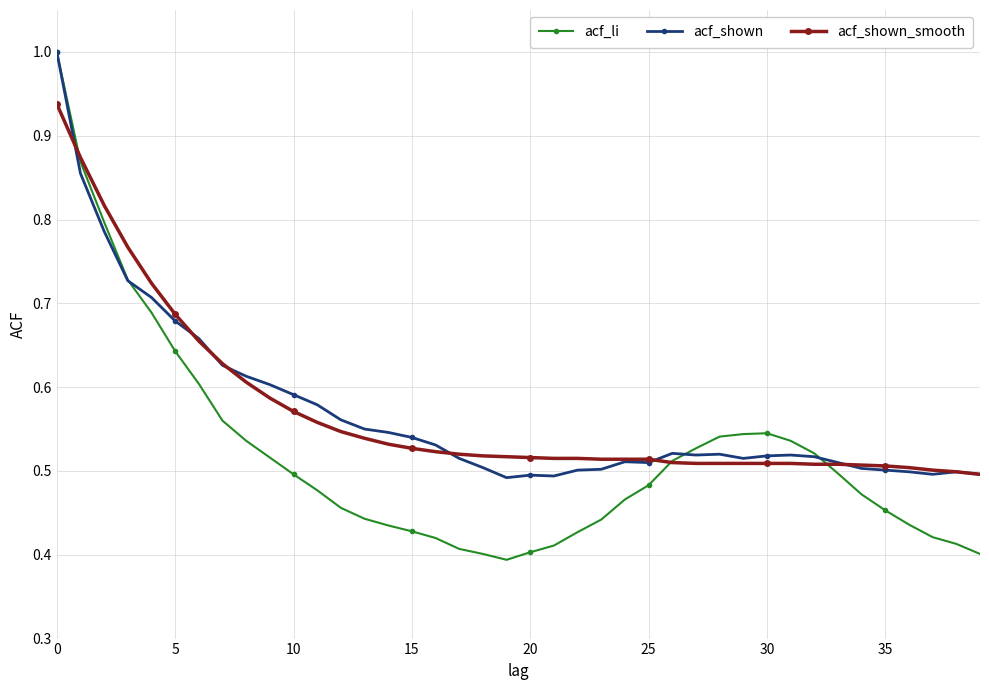

Is this an area chart (filled region under the line)?

No